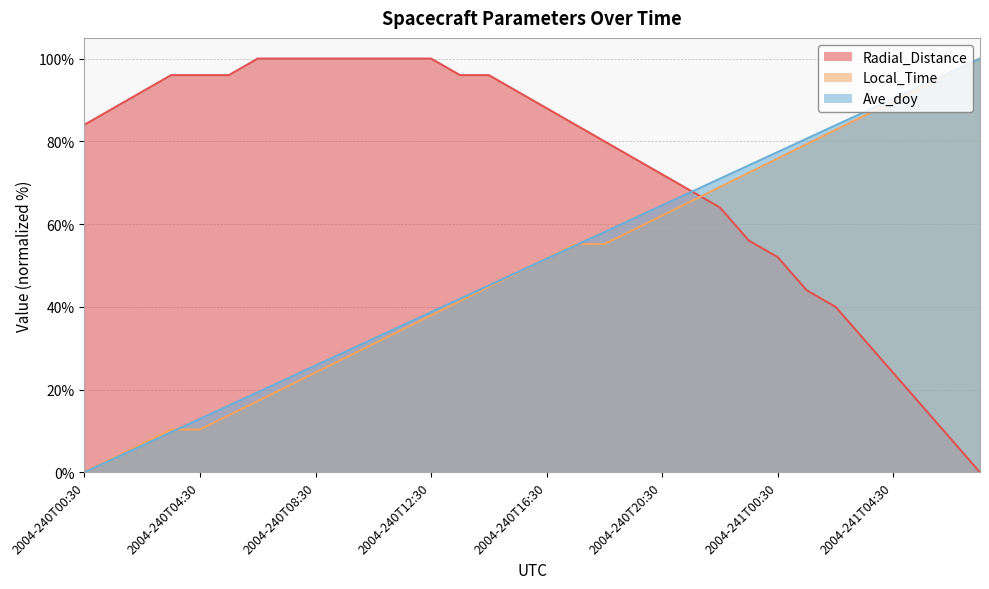

What is the difference between the Radial_Distance values at 2004-240T02:30 and 2004-240T00:30?

8.0